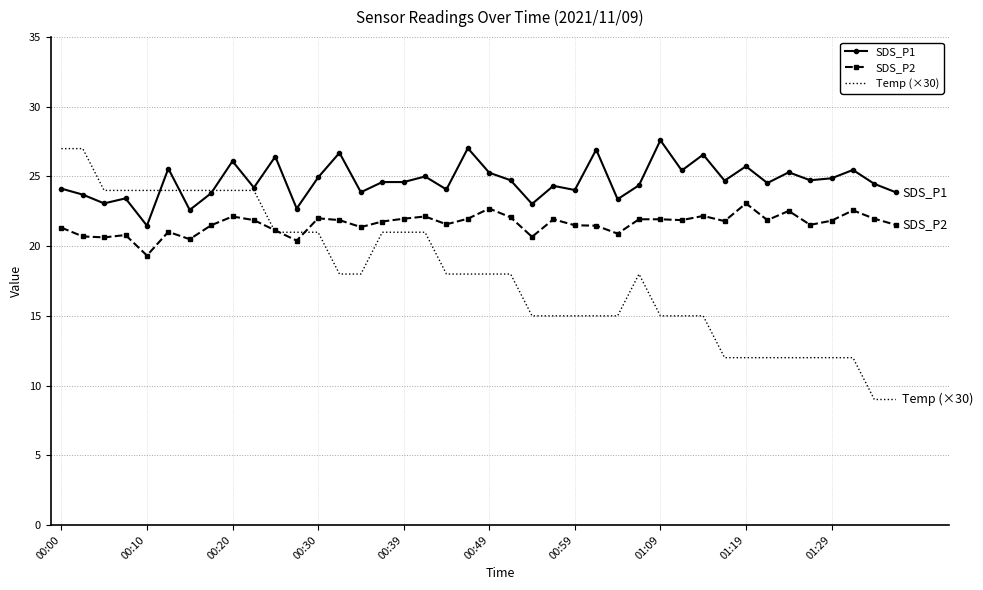

After their last crossing, which series has the higher values: SDS_P2 or Temp (×30)?

SDS_P2